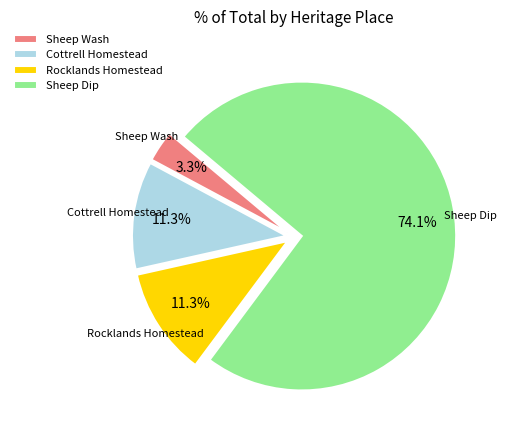

Between Rocklands Homestead and Sheep Wash, which is larger?

Rocklands Homestead